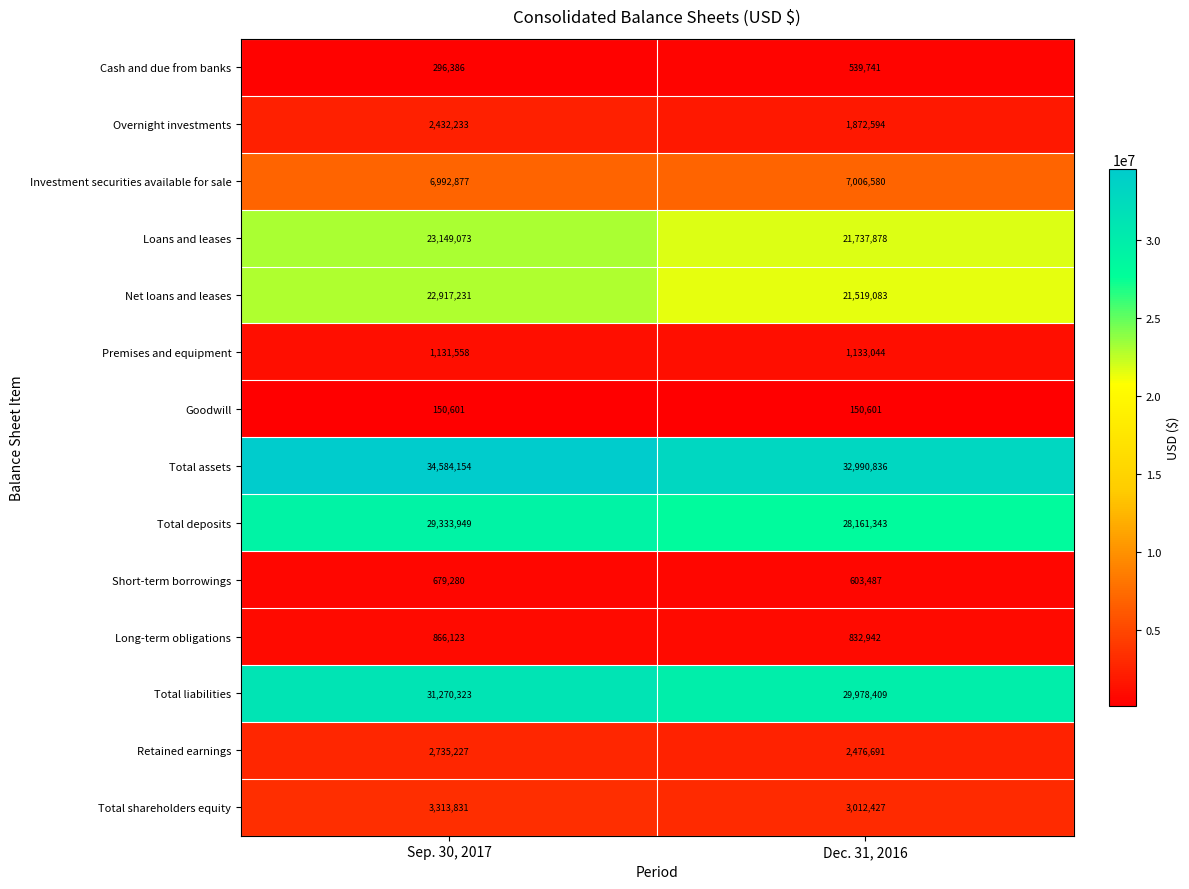

What is the sum of the Total assets values at Dec. 31, 2016 and Sep. 30, 2017?

67574990